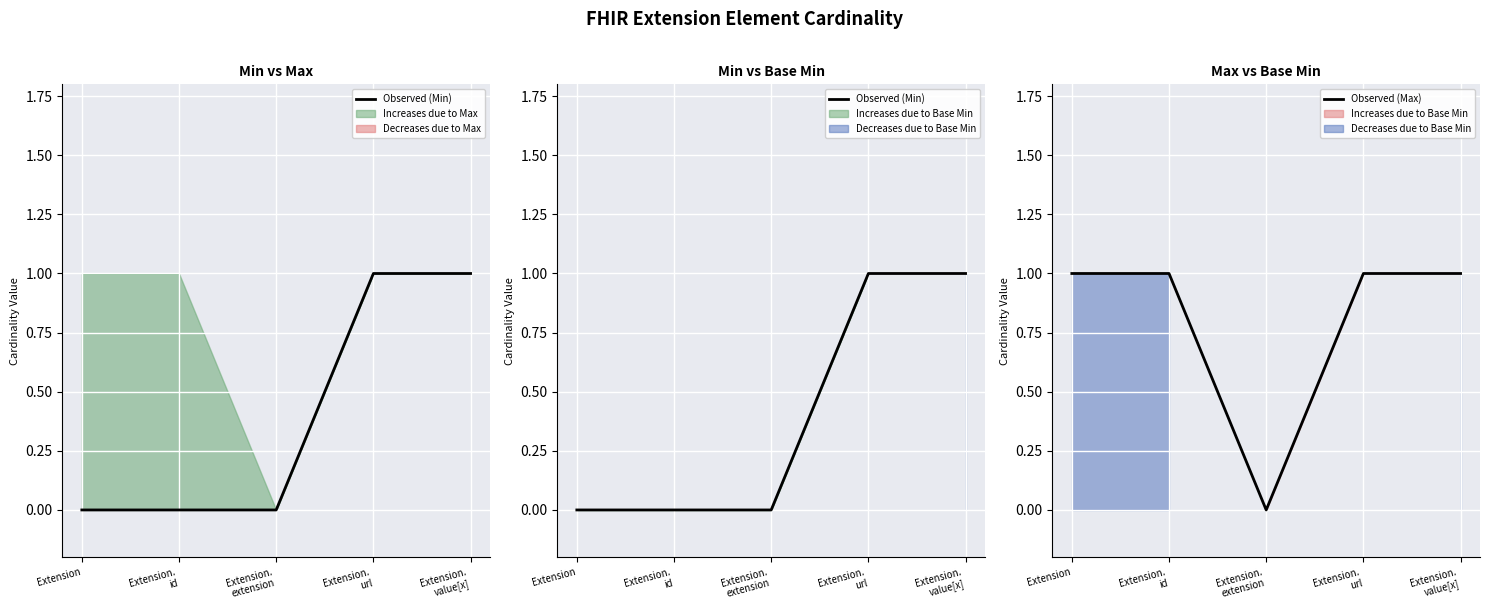

True or false: Observed (Min) has more than 2 interior local peaks.

False